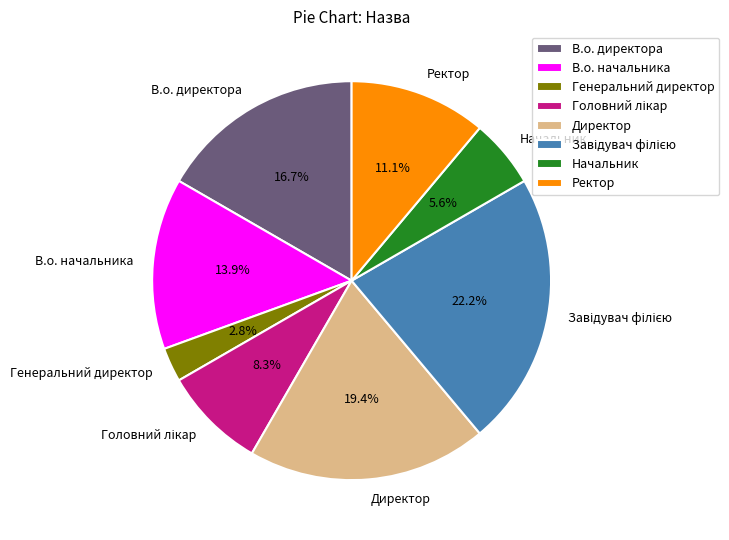

To the nearest percent, what percentage of the pie is Ректор?

11%